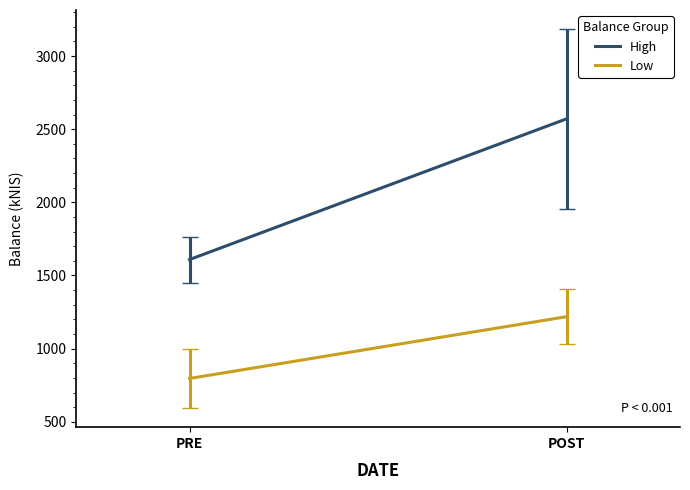

Reading right to left, extract all data points from this chart.

High: 2571.3	1609.0
Low: 1218.8	796.3